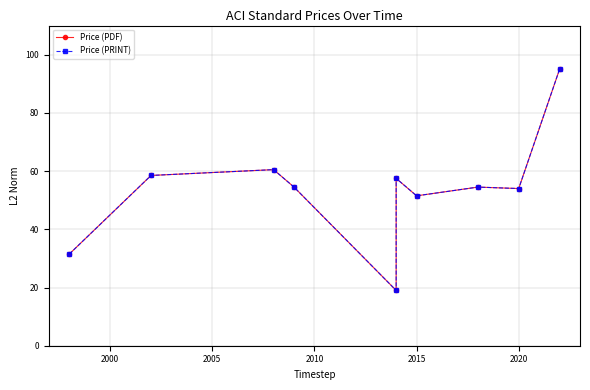

Is the value of Price (PRINT) at 9 greater than the value of Price (PDF) at 1995?

Yes